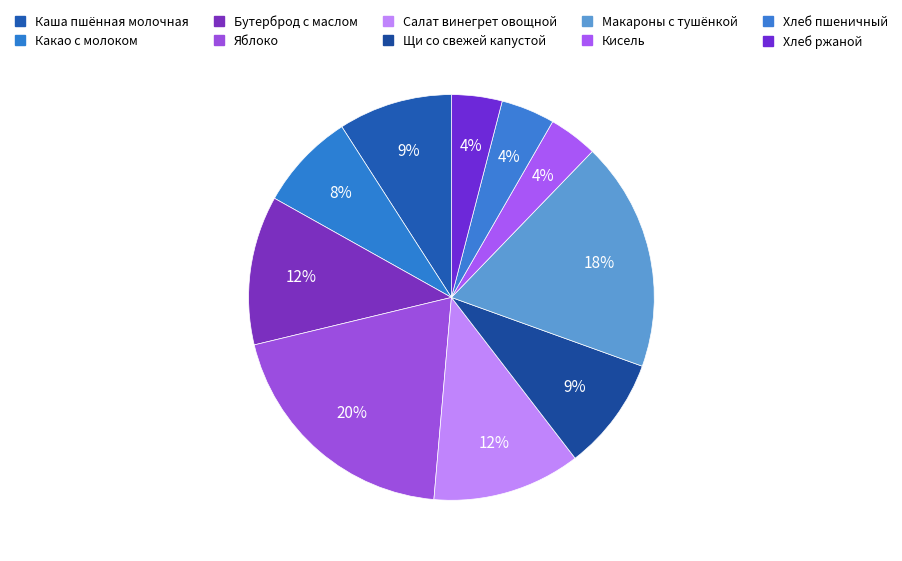

To the nearest percent, what portion does Кисель represent?

4%